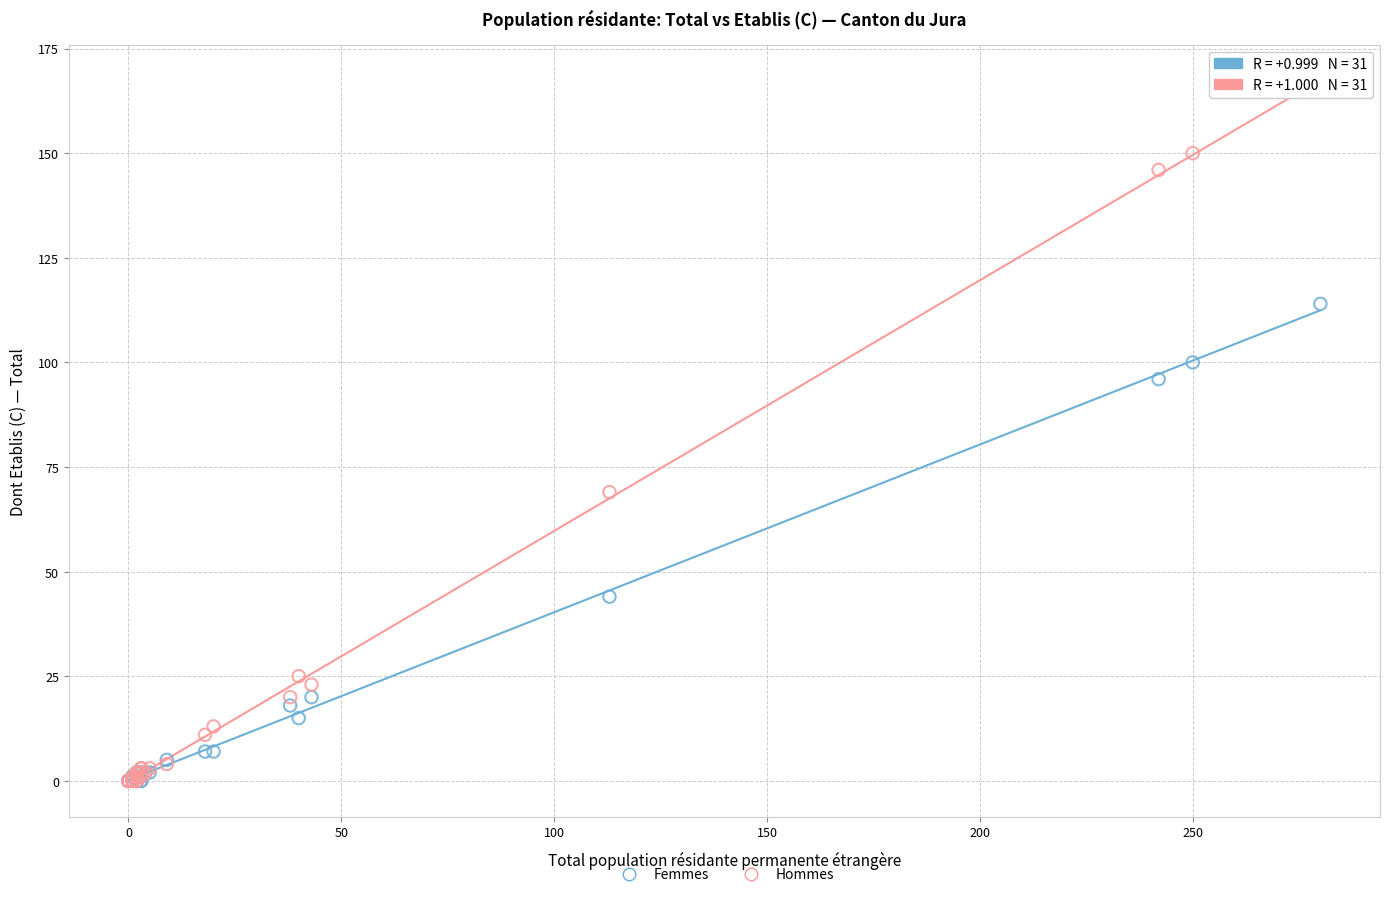

What are all the series names shown in the legend?

Femmes, Hommes